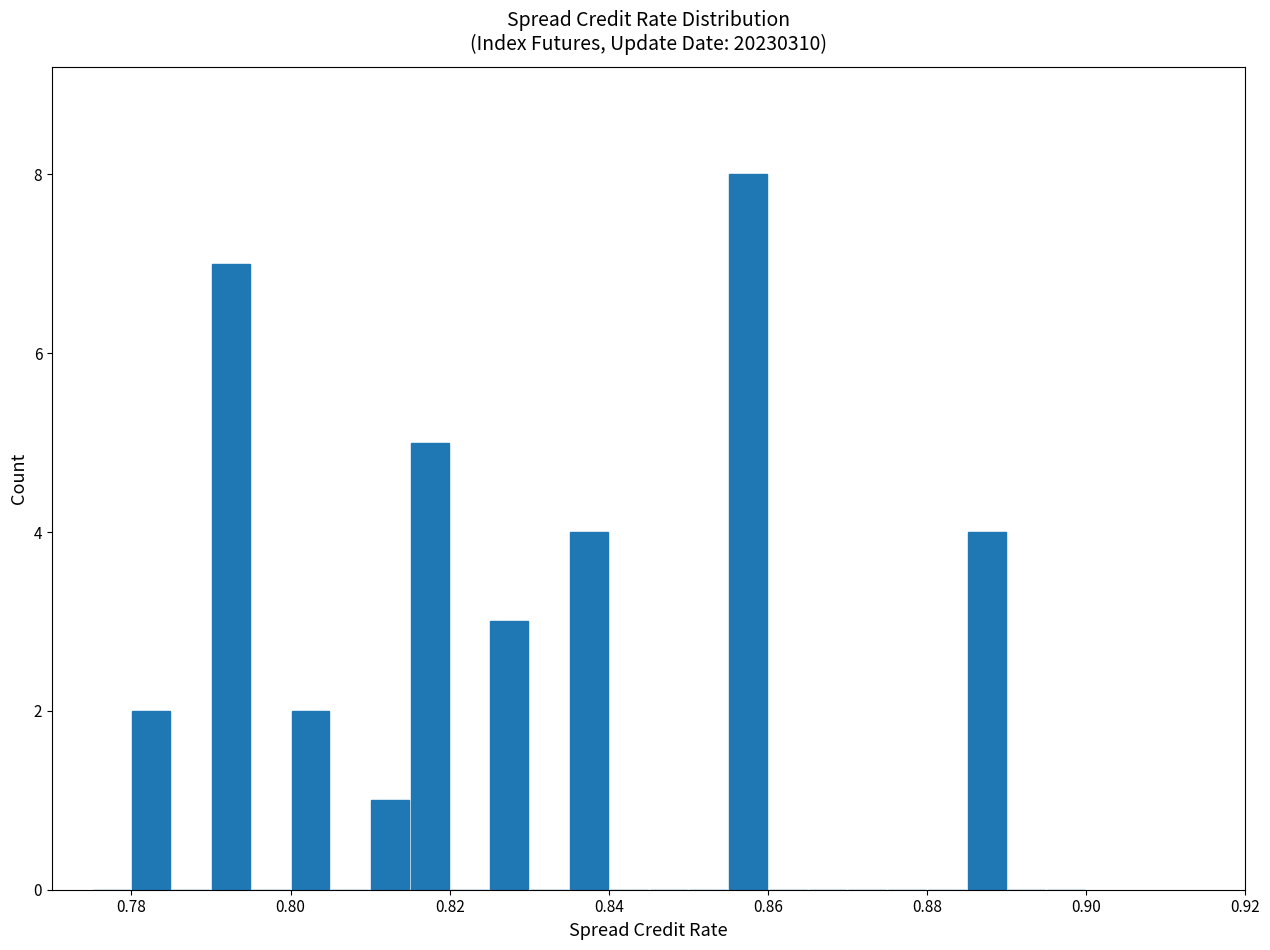

Around what value on the x-axis is the tallest bar? Give the approximate position of its centre, as read against the axis.

0.858